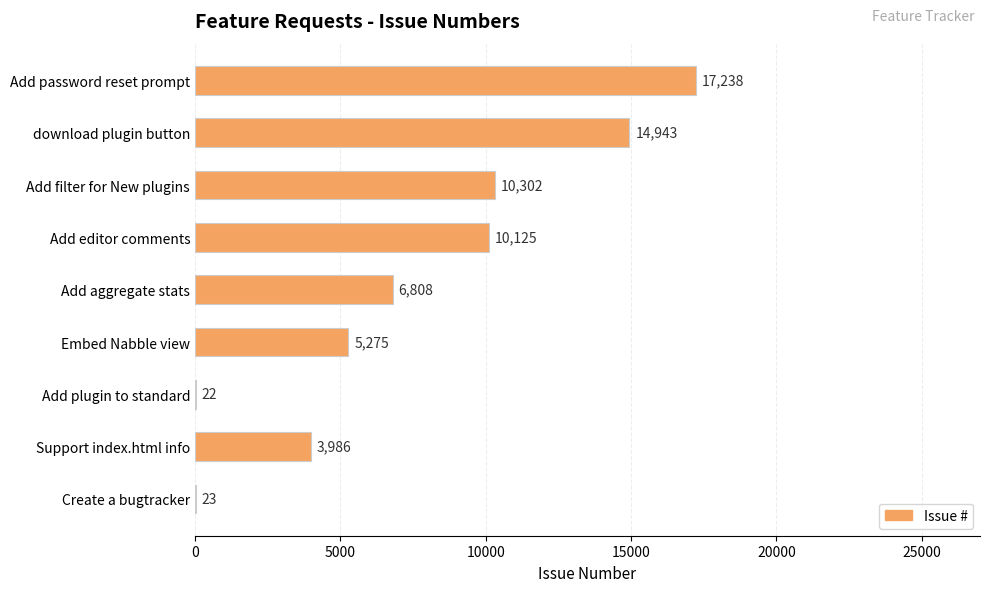

Reading top to bottom, list all the values displayed in this chart.

Add password reset prompt=17238	download plugin button=14943	Add filter for New plugins=10302	Add editor comments=10125	Add aggregate stats=6808	Embed Nabble view=5275	Add plugin to standard=22	Support index.html info=3986	Create a bugtracker=23